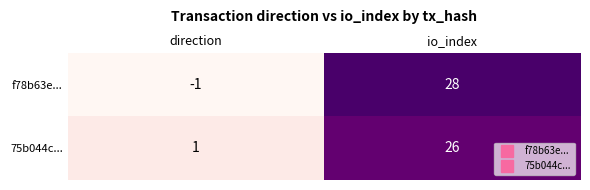

At which category is the sum across all series the highest?

io_index